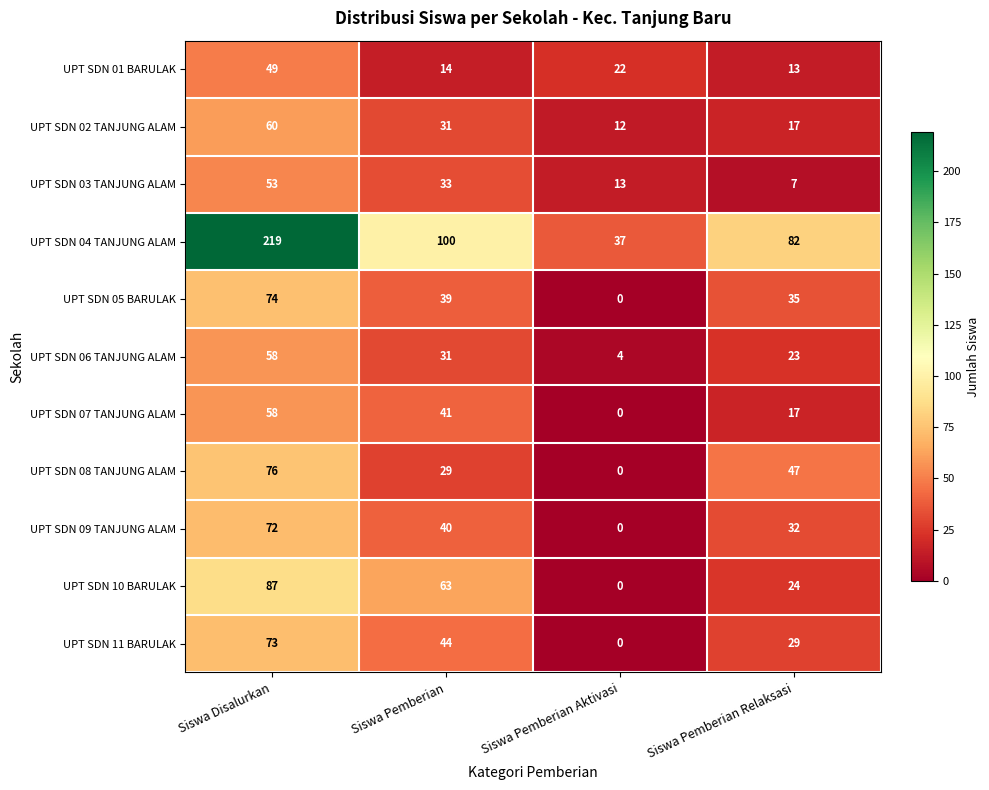

How many data points in UPT SDN 11 BARULAK are less than 44?

2